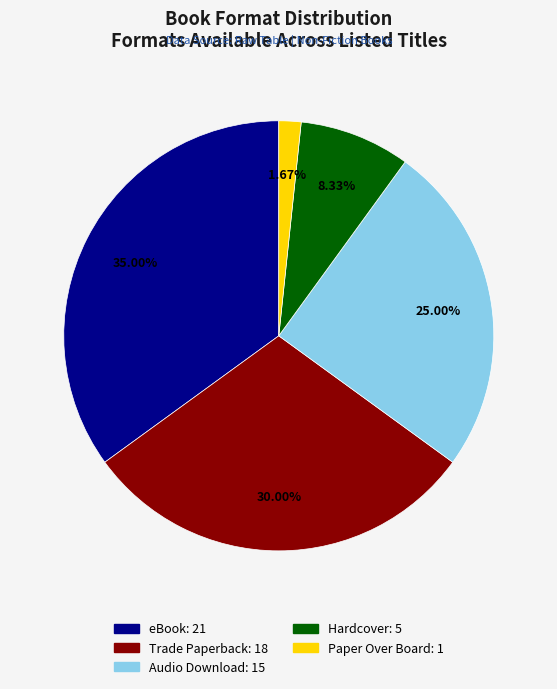

Does any single category account for the majority?

No